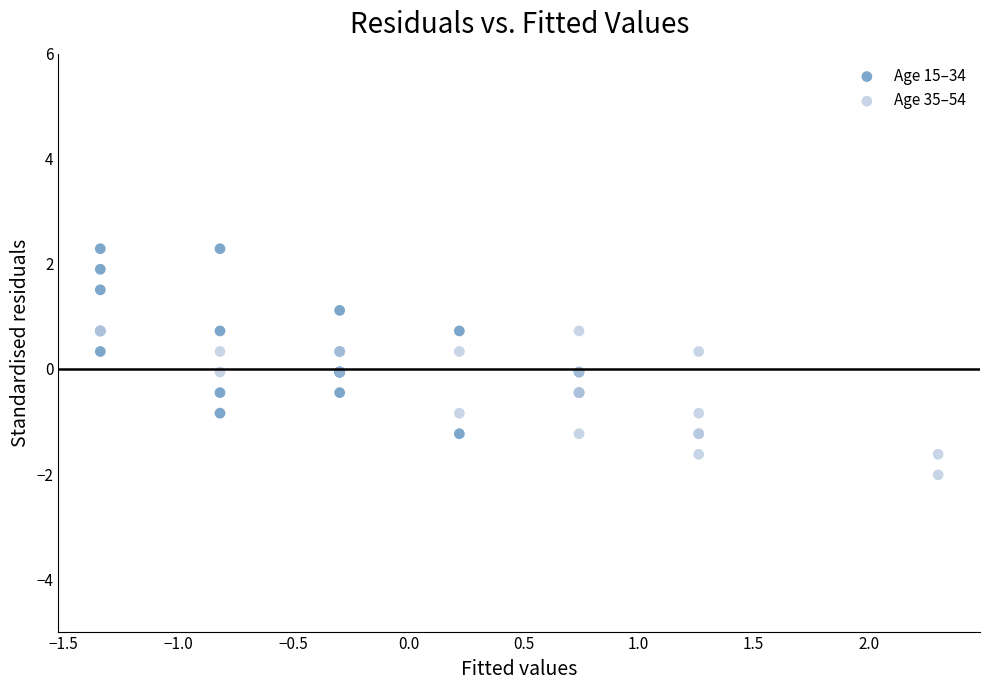

Which series reaches the minimum Y coordinate?

Age 35–54